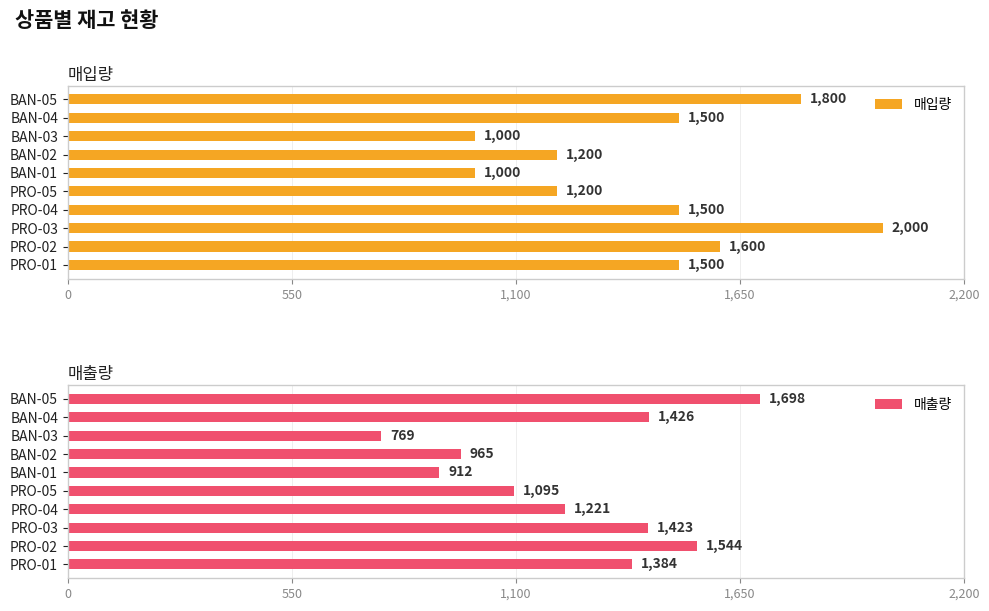

Which category has the highest value in the 매입량 series?

PRO-03